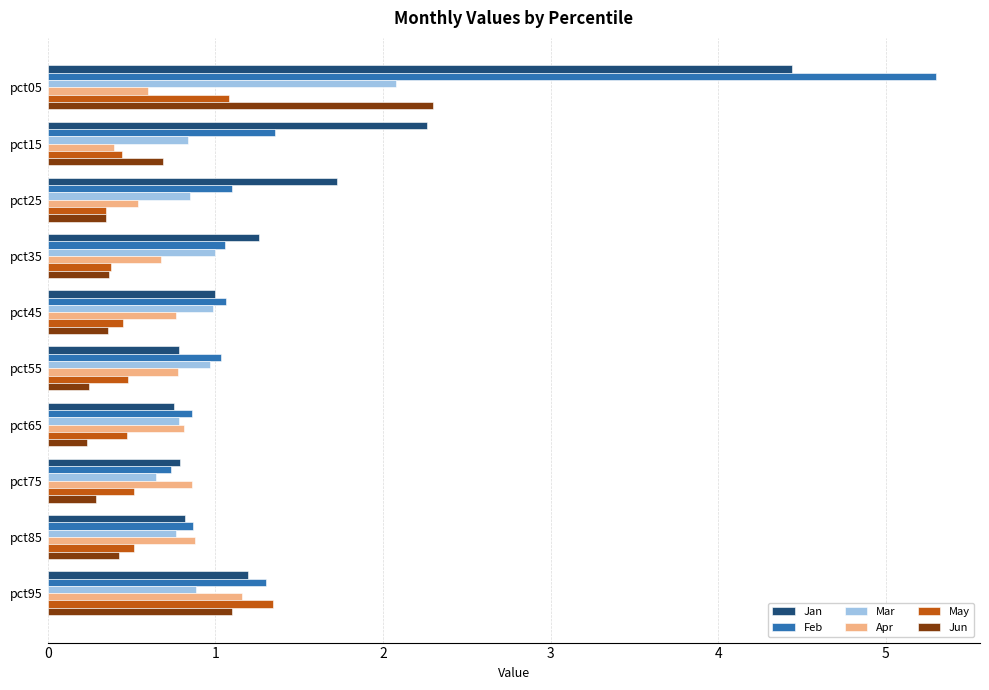

What is the approximate value of Mar at pct95?

0.9